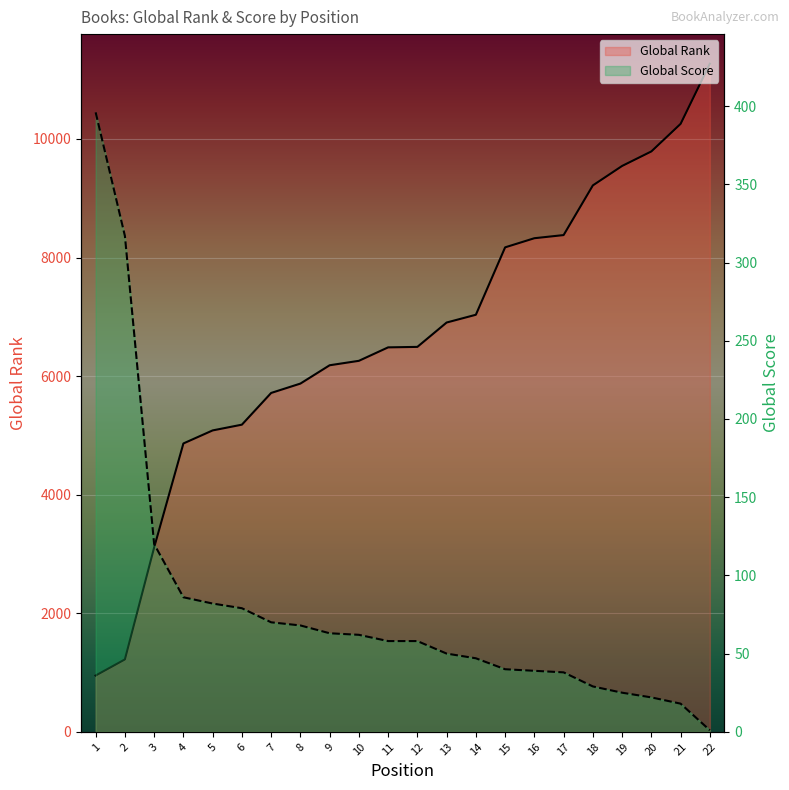

Reading left to right, transcribe all the data shown in this chart.

Global Rank: 1=949	2=1221	3=3109	4=4864	5=5084	6=5181	7=5716	8=5874	9=6183	10=6258	11=6485	12=6493	13=6904	14=7035	15=8172	16=8326	17=8379	18=9217	19=9545	20=9790	21=10255	22=11269
Global Score: 1=396	2=317	3=120	4=86	5=82	6=79	7=70	8=68	9=63	10=62	11=58	12=58	13=50	14=47	15=40	16=39	17=38	18=29	19=25	20=22	21=18	22=1